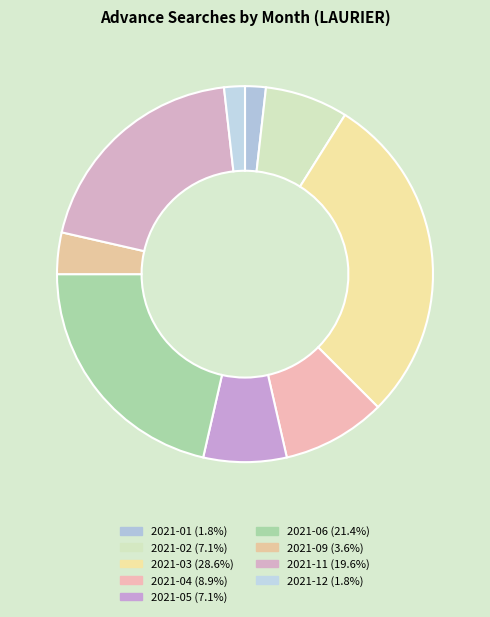

Count the number of slices in the pie.

9